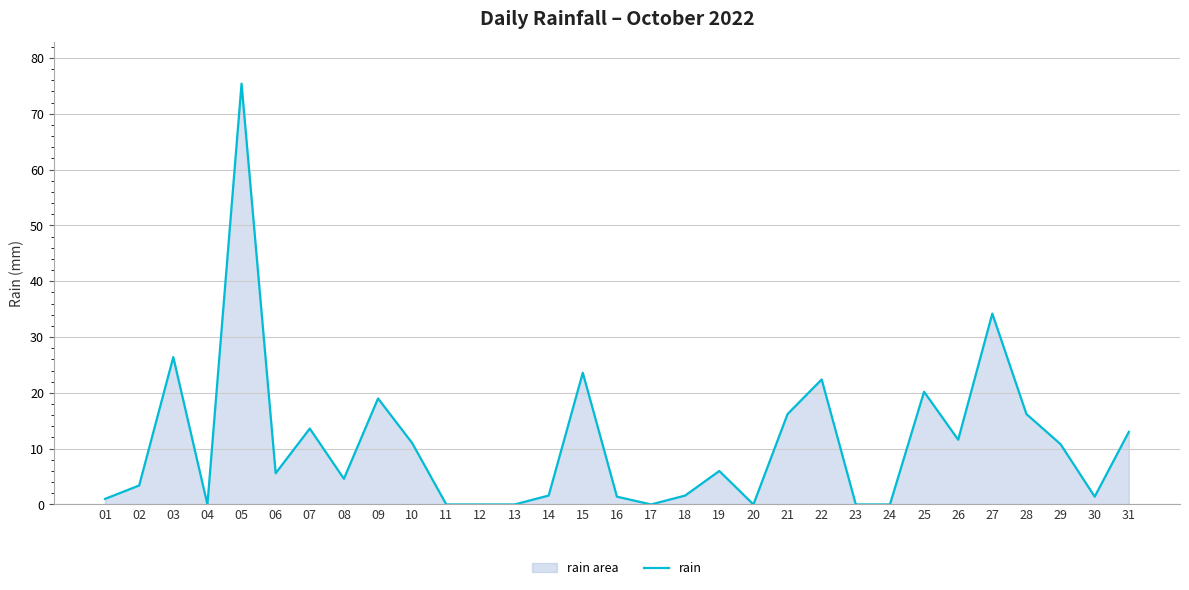

The value at 10 is 17.6. True or false?

False